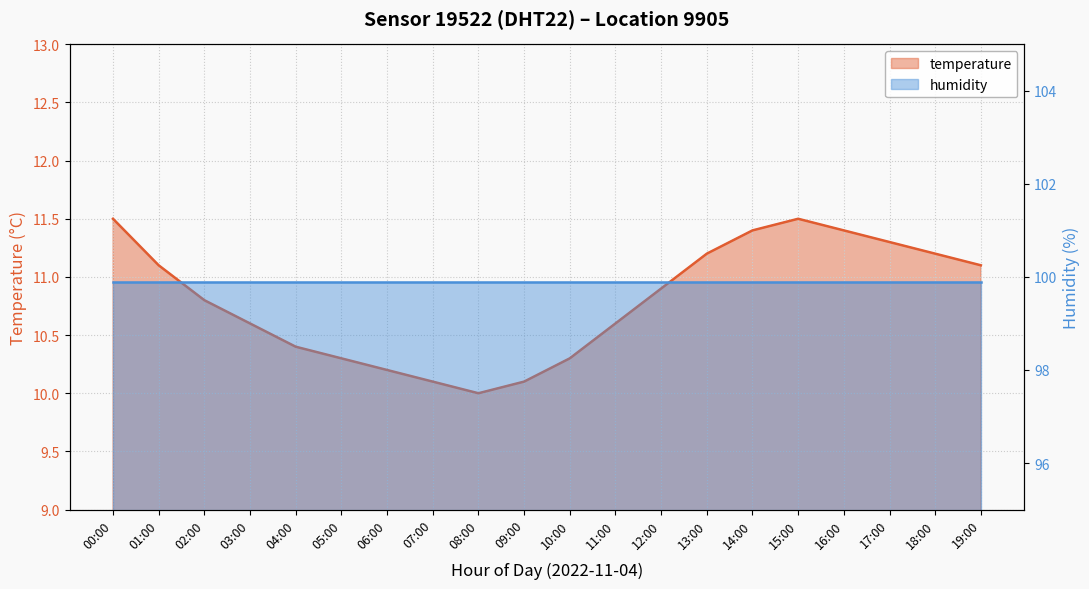

Approximately how many times larger is the value at 13:00 compared to 05:00?

1.1